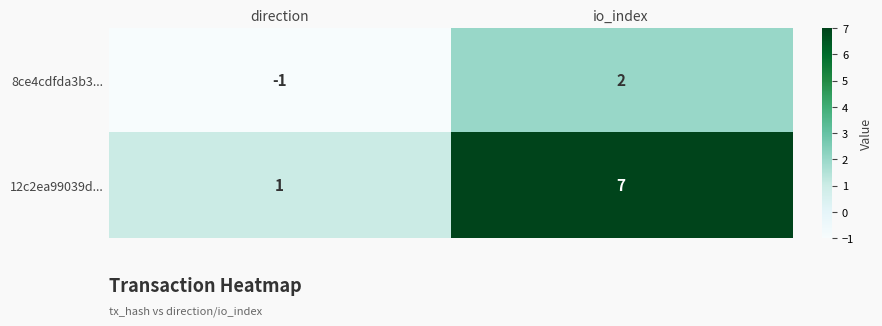

True or false: 12c2ea99039d... has a value of 0 at direction.

False